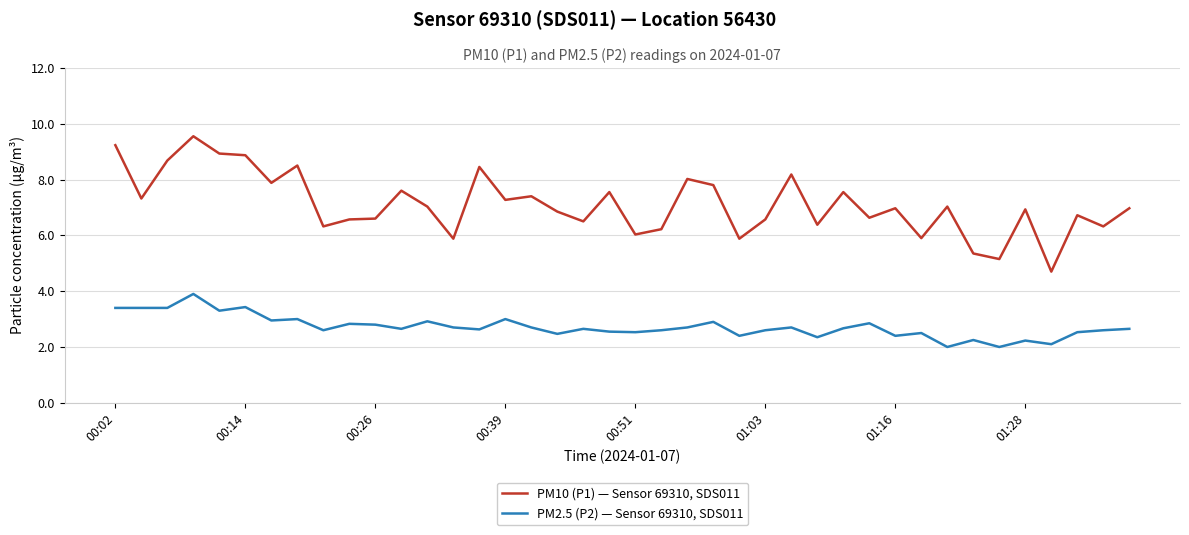

What is the maximum value for PM2.5 (P2) — Sensor 69310, SDS011?

3.9